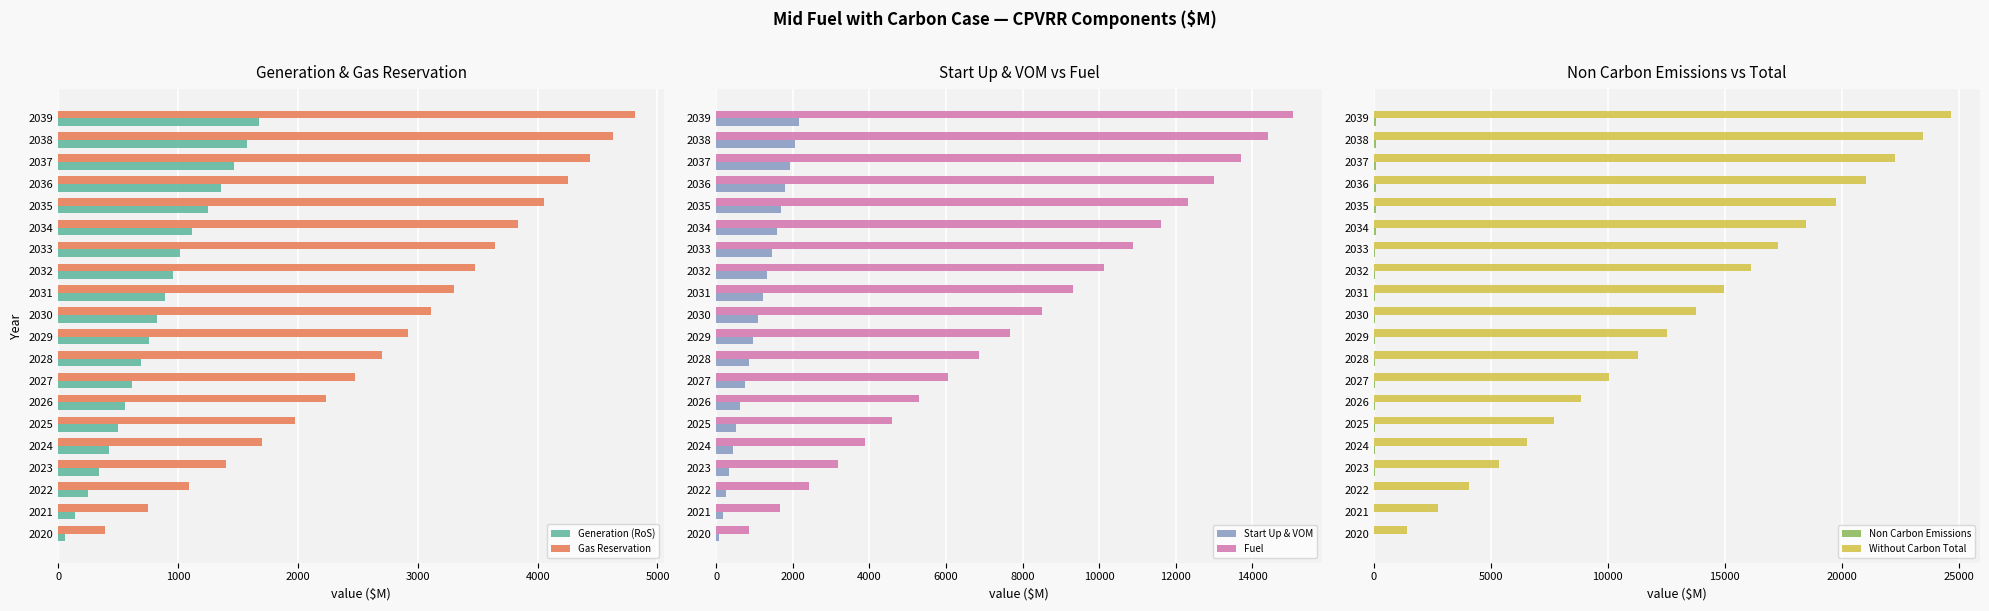

Rank the categories by Gas Reservation value from lowest to highest.

2020, 2021, 2022, 2023, 2024, 2025, 2026, 2027, 2028, 2029, 2030, 2031, 2032, 2033, 2034, 2035, 2036, 2037, 2038, 2039